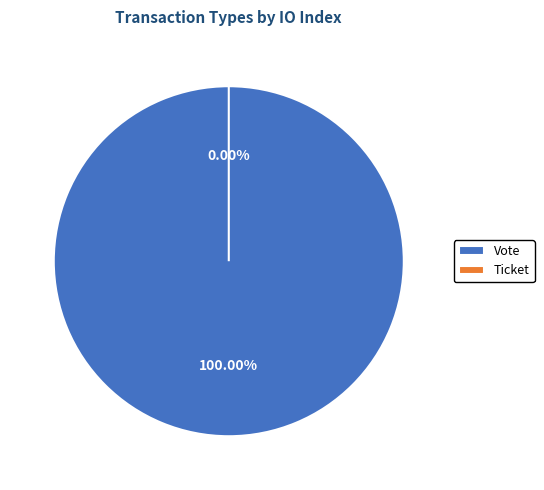

To the nearest percent, what percentage of the pie is Vote?

100%